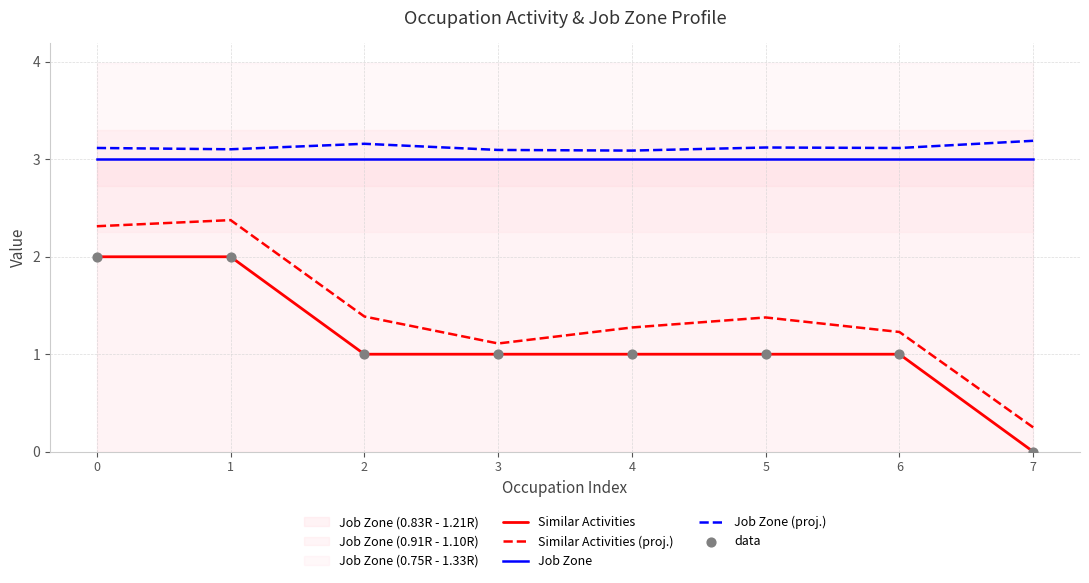

Is the value of Similar Activities (proj.) at 7 greater than the value of Similar Activities at 6?

No